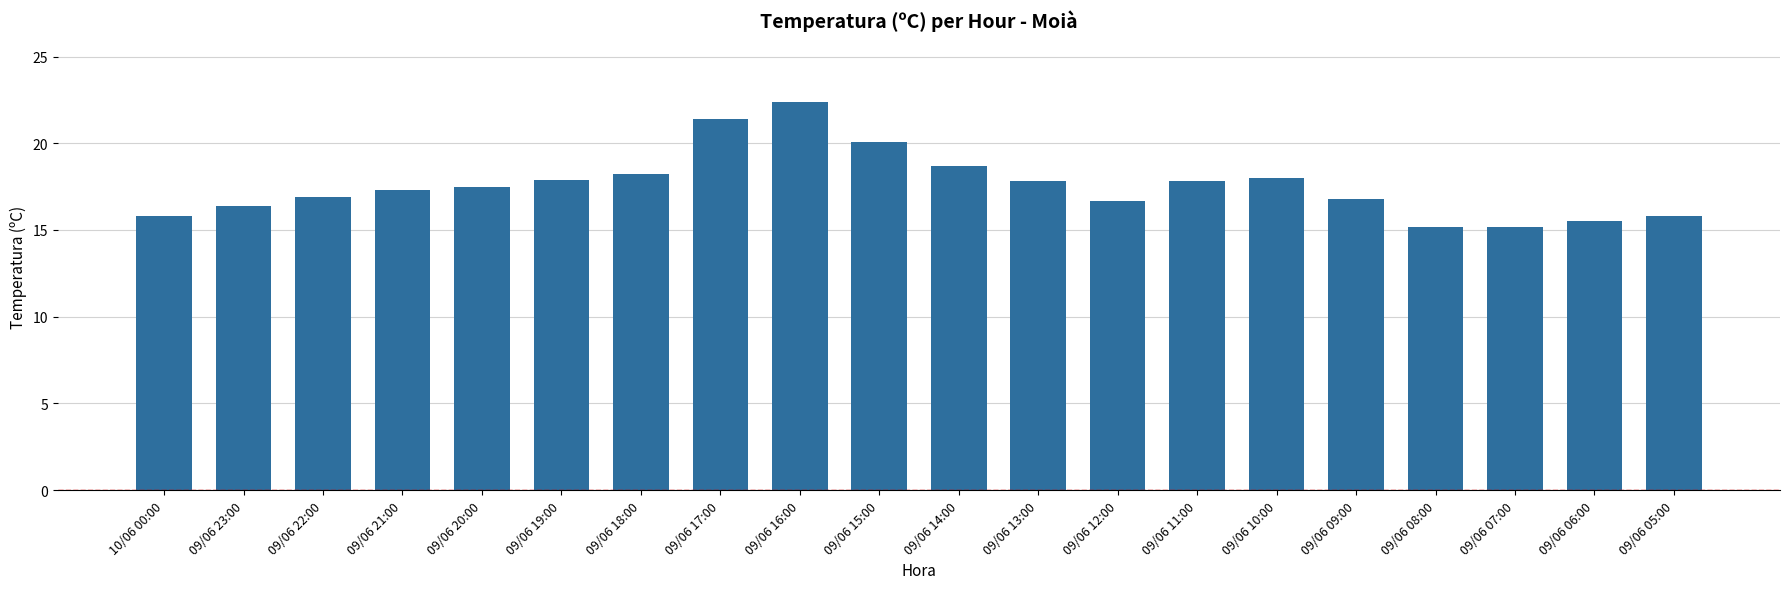

Which has a higher value, 10/06 00:00 or 09/06 08:00?

10/06 00:00